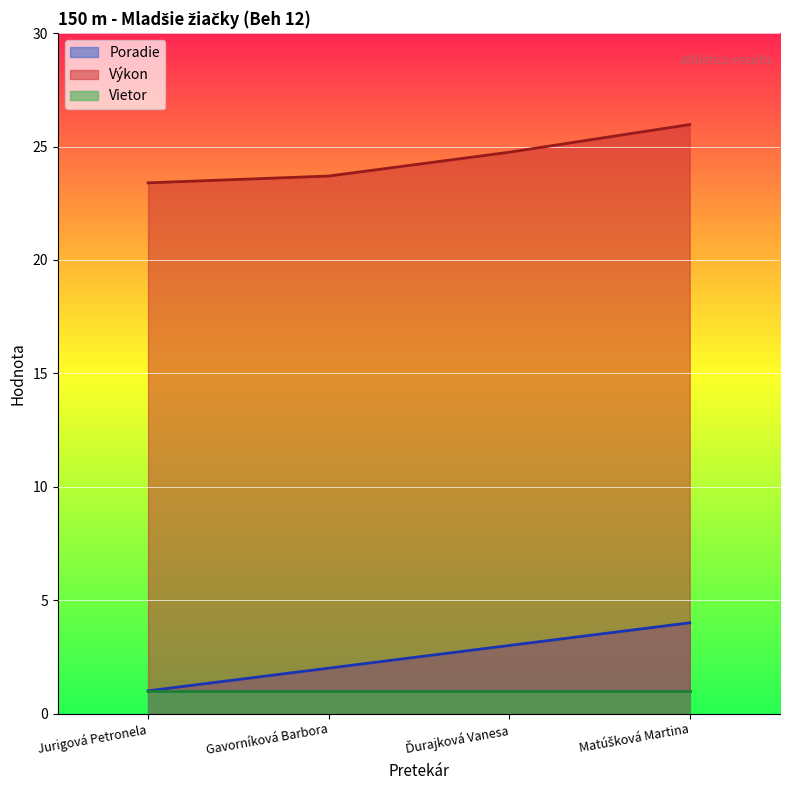

The value of Poradie at Matúšková Martina is 4.0. True or false?

True